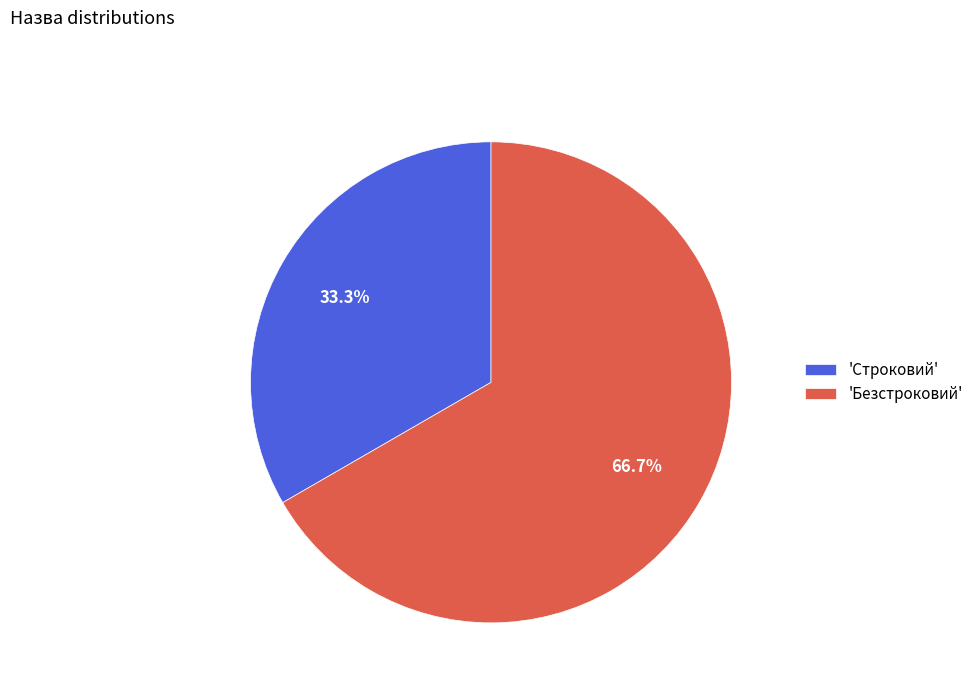

What is the total percentage of 'Безстроковий' and 'Строковий'?

100.0%